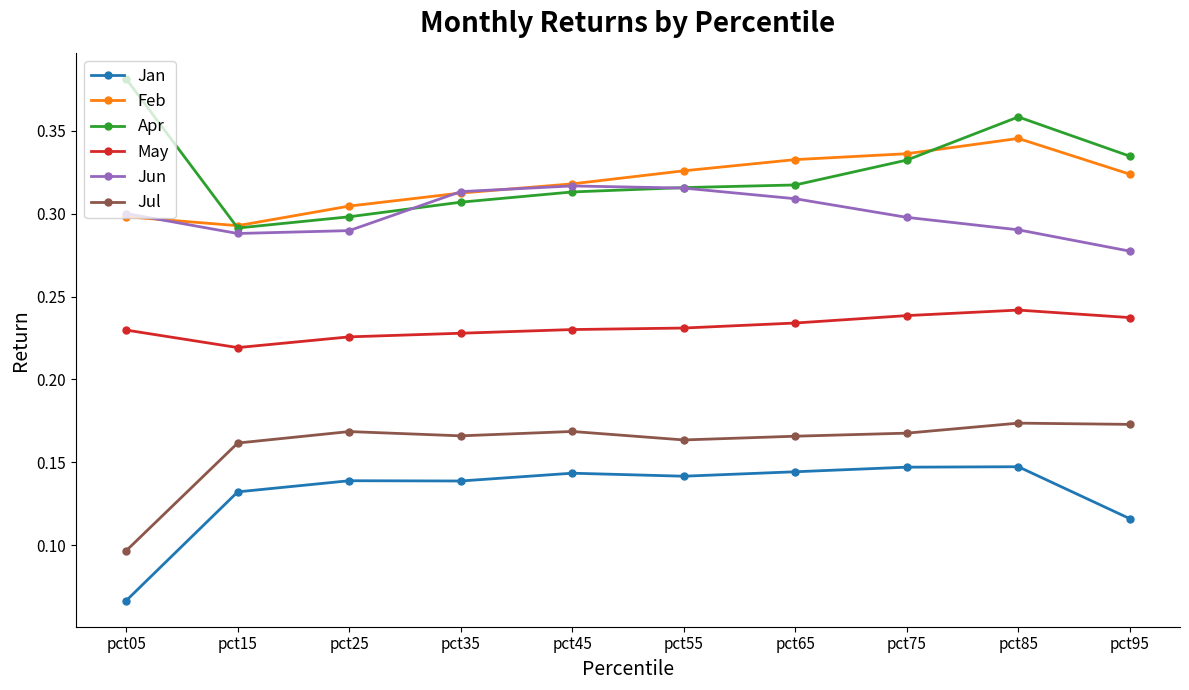

True or false: Feb has a value of 0.5 at pct65.

False